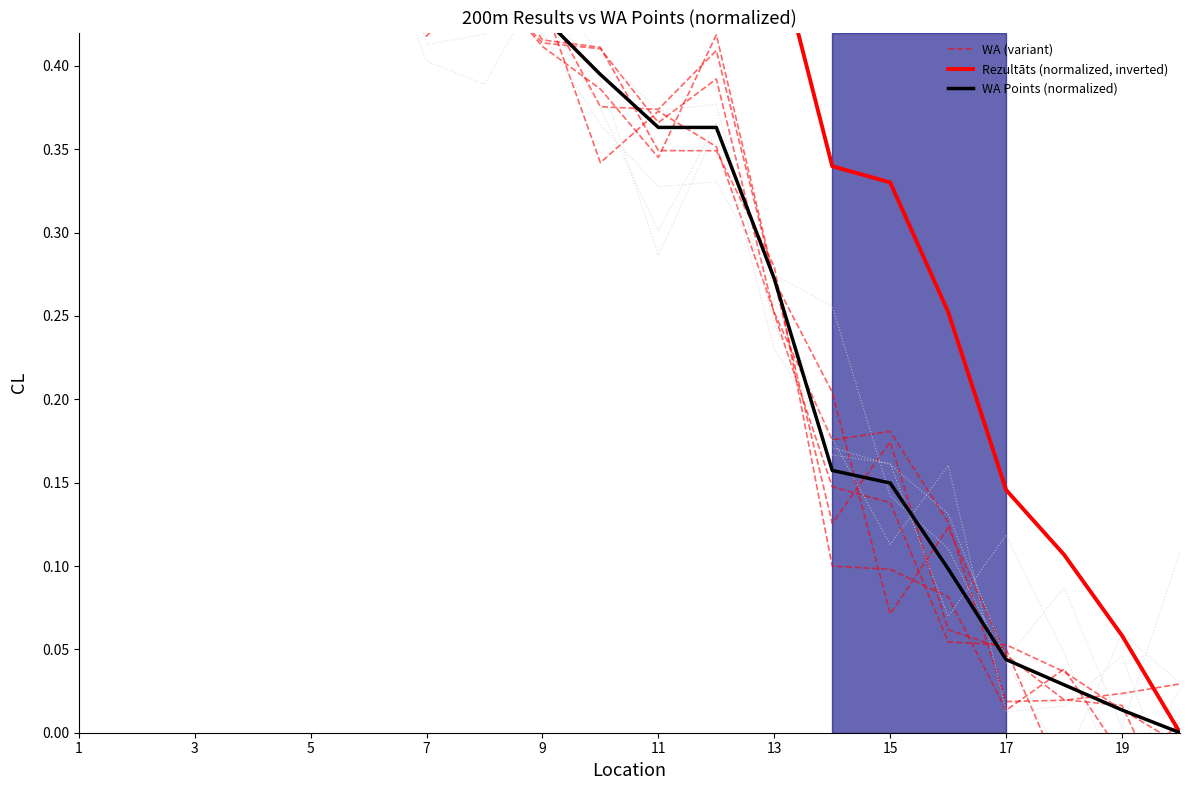

At which category does the chart reach its minimum across all series?

19